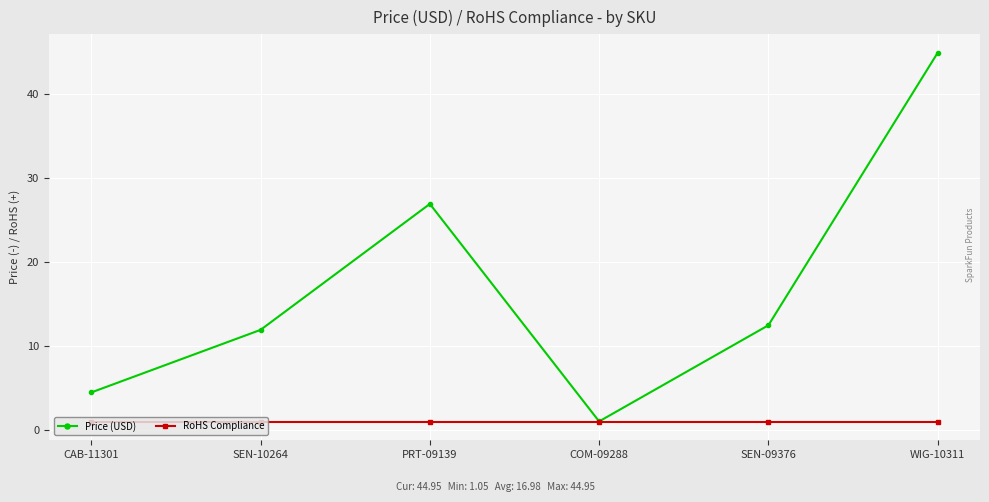

Does the chart display data point markers on the line(s)?

Yes